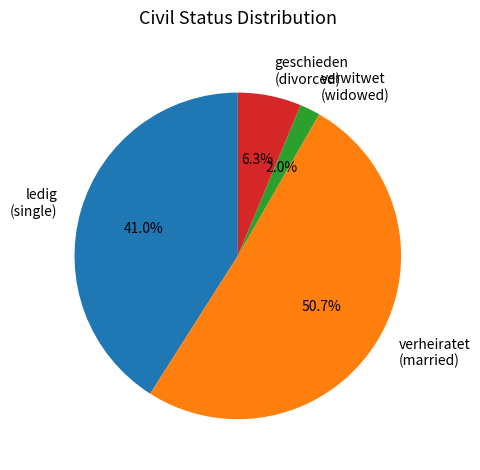

Which category has the smallest portion of the pie?

verwitwet